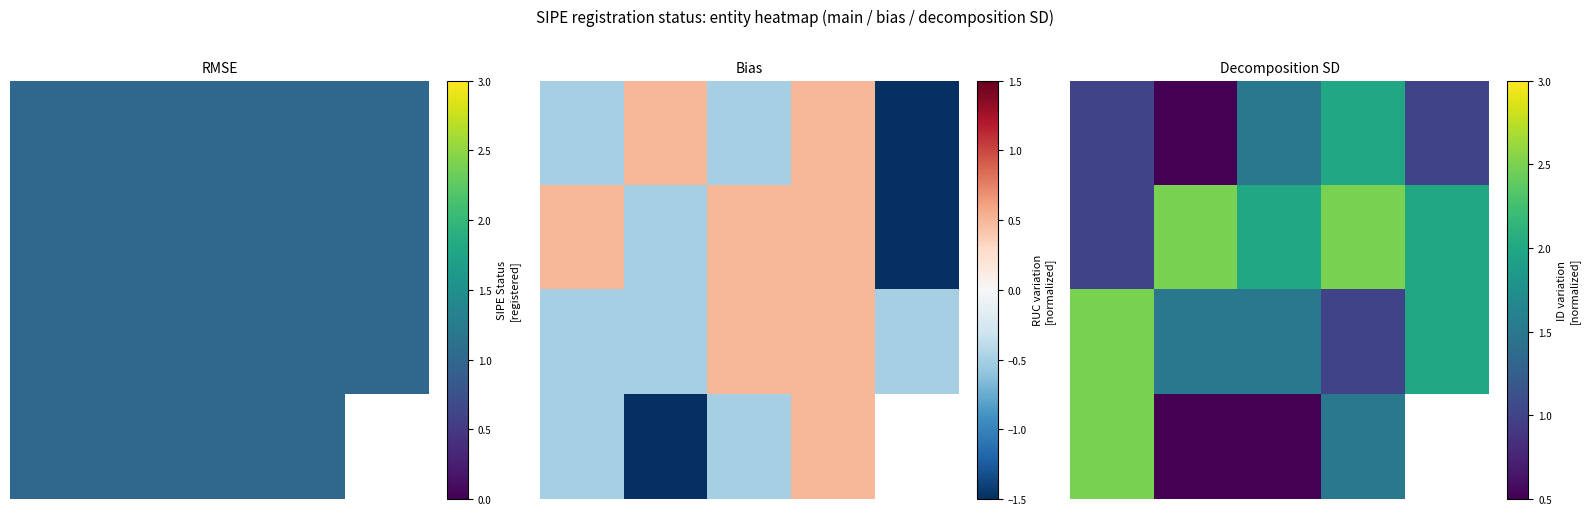

What is the difference between the highest and lowest values at 3?

1.5